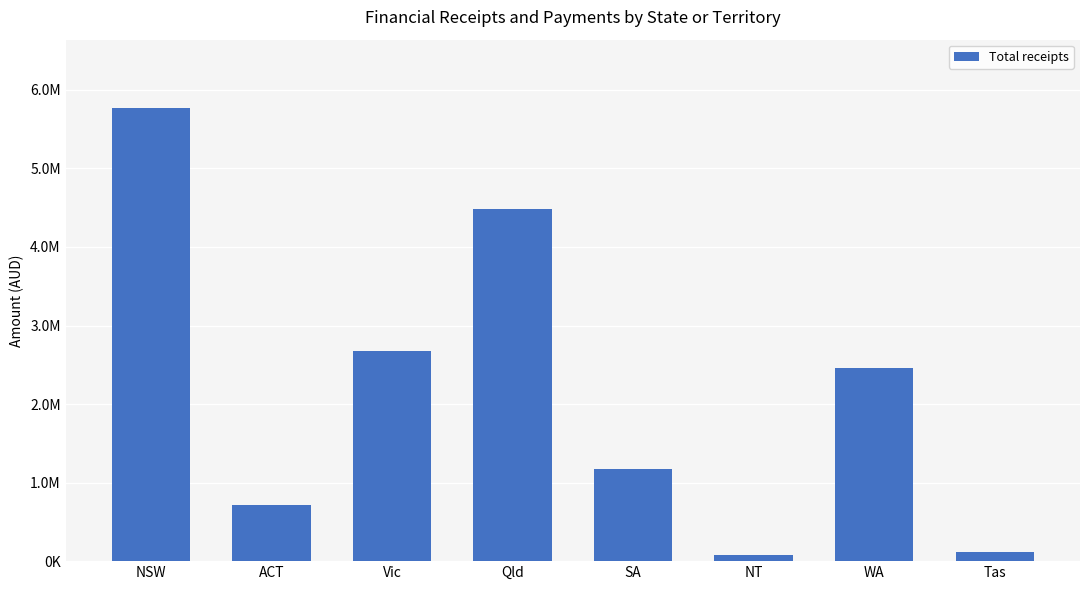

What is the difference between the second highest and second lowest values?

4364066.8